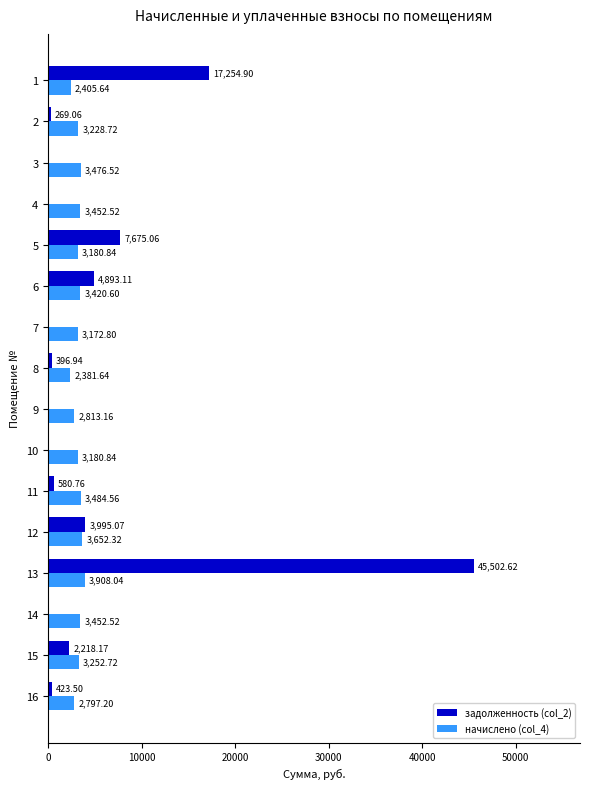

What are all the series names shown in the legend?

задолженность (col_2), начислено (col_4)